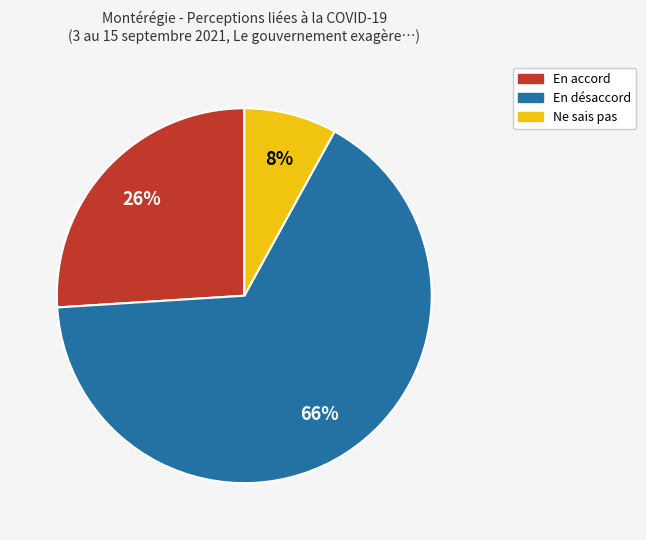

Do Ne sais pas and En accord together represent more than half of the pie?

No